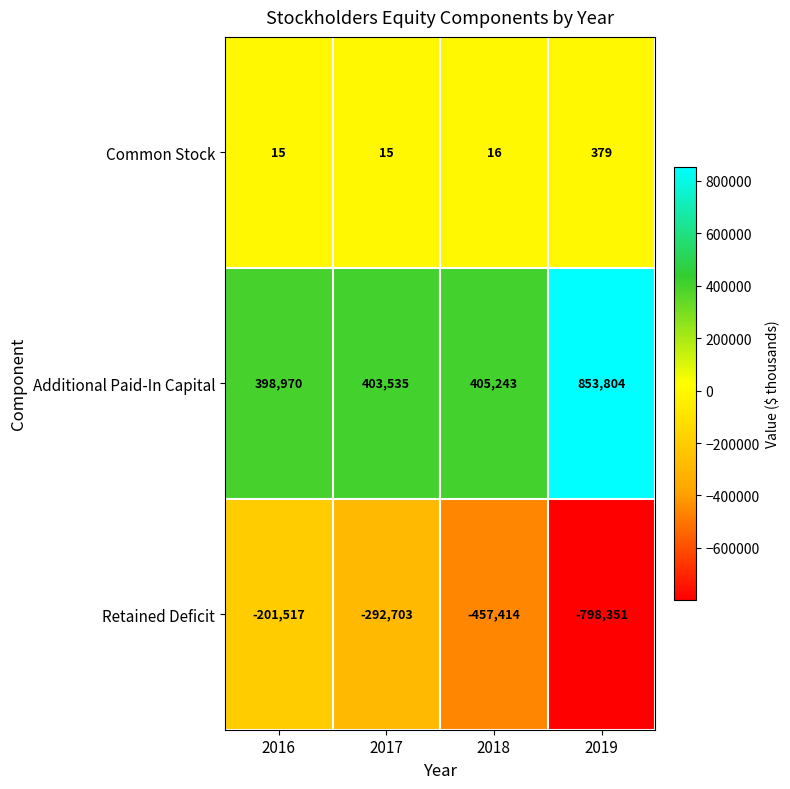

Rank the series by their average value, from highest to lowest.

Additional Paid-In Capital, Common Stock, Retained Deficit